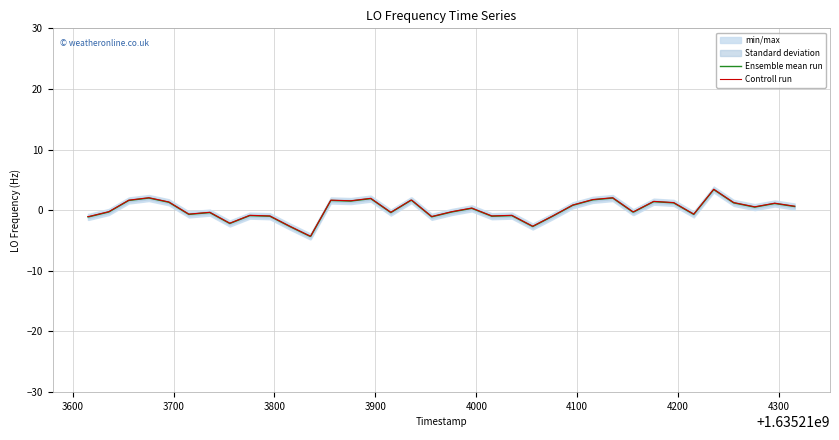

What is the minimum value for Ensemble mean run?

-4.3